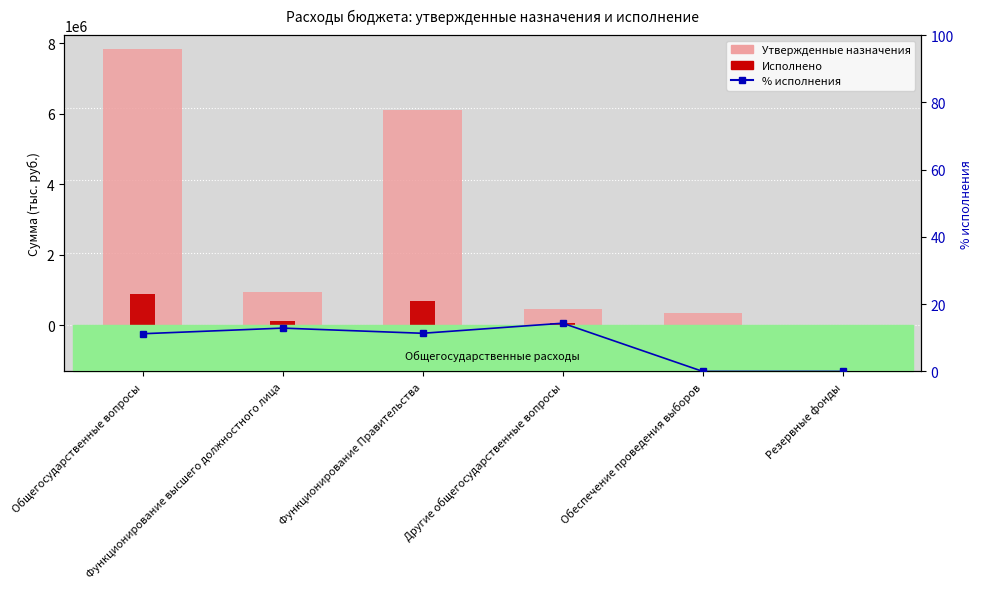

How many bars are there in total?

18